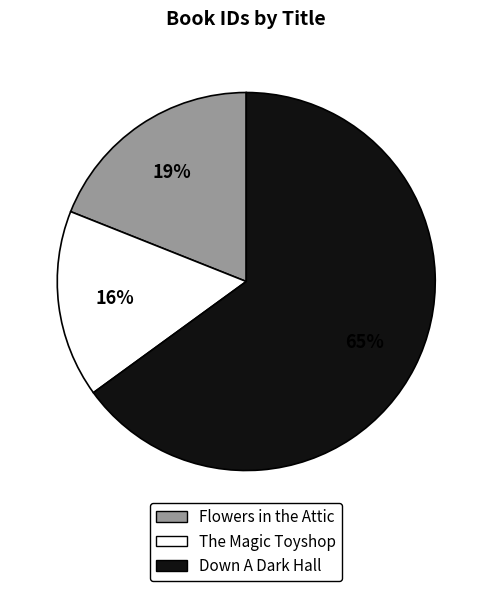

What is the majority slice?

Down A Dark Hall